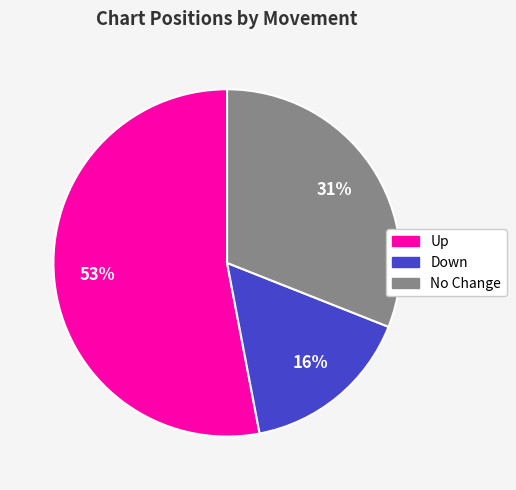

To the nearest percent, what is the difference between the largest and smallest slice percentages?

37%